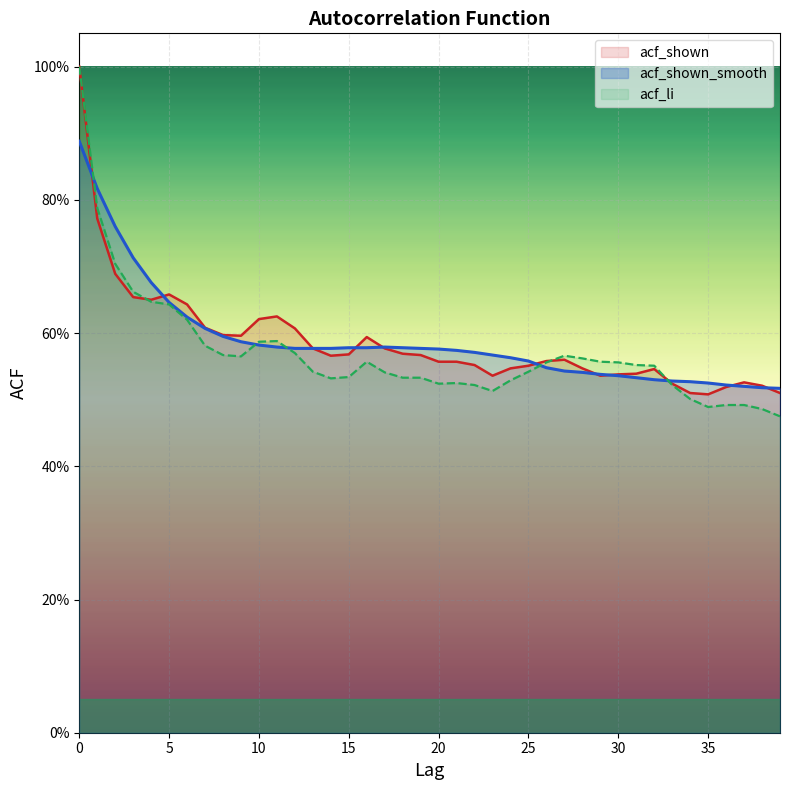

Read the acf_li value at 9.

0.6